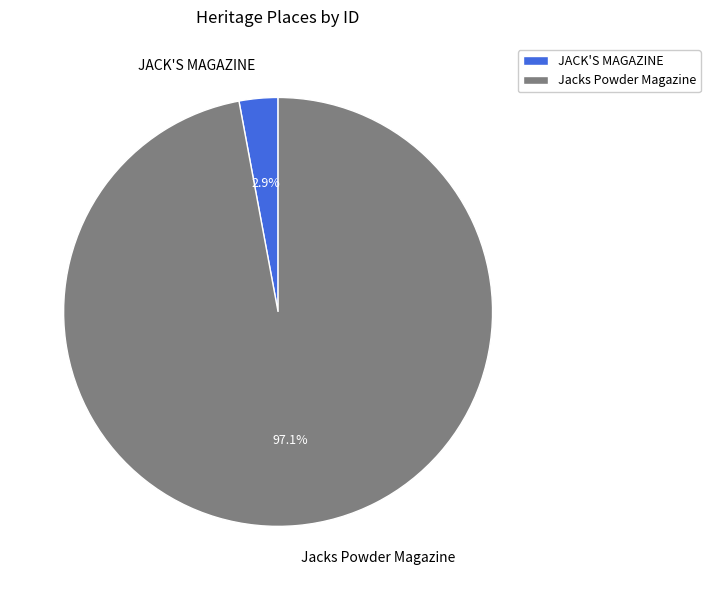

Is JACK'S MAGAZINE the majority of the pie?

No